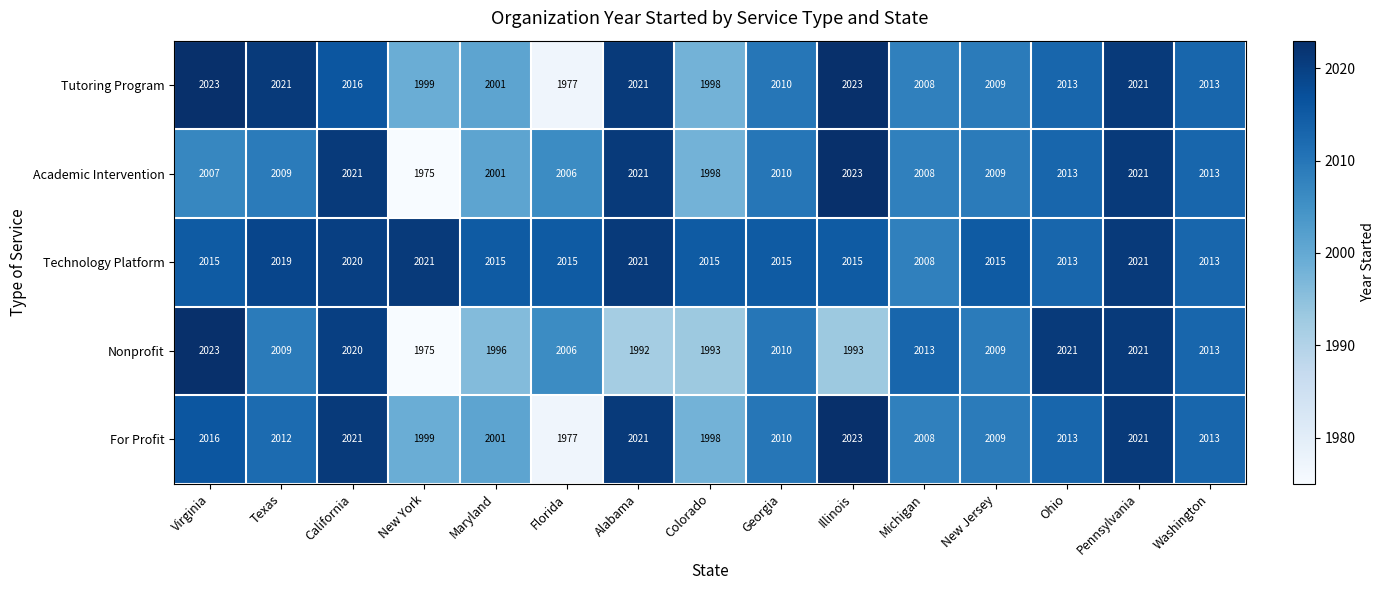

What is the difference between the highest and lowest values at Virginia?

16